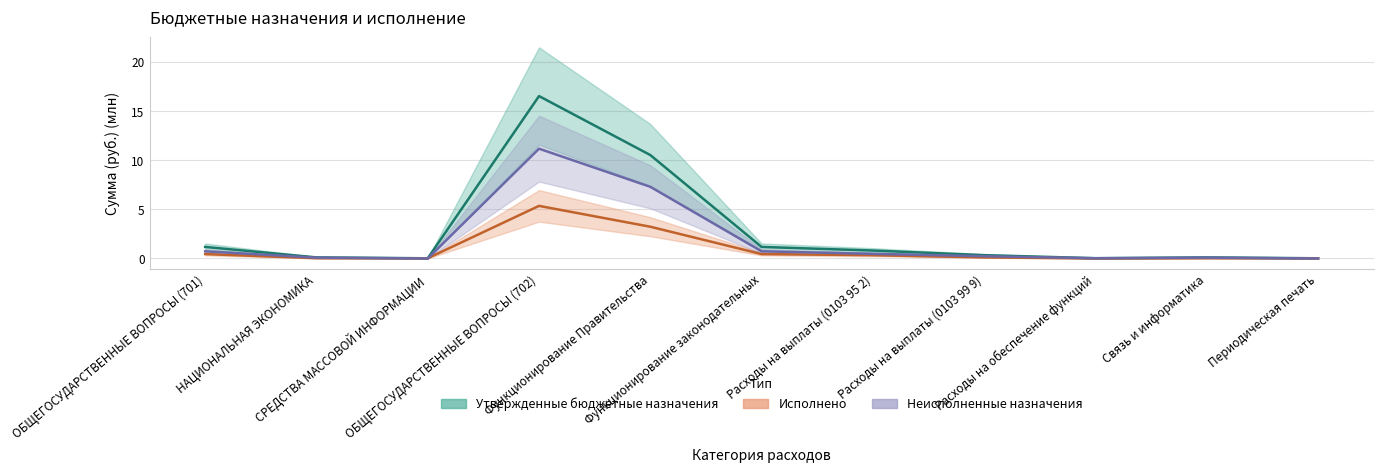

Which label corresponds to the largest value in the chart?

ОБЩЕГОСУДАРСТВЕННЫЕ ВОПРОСЫ (702)